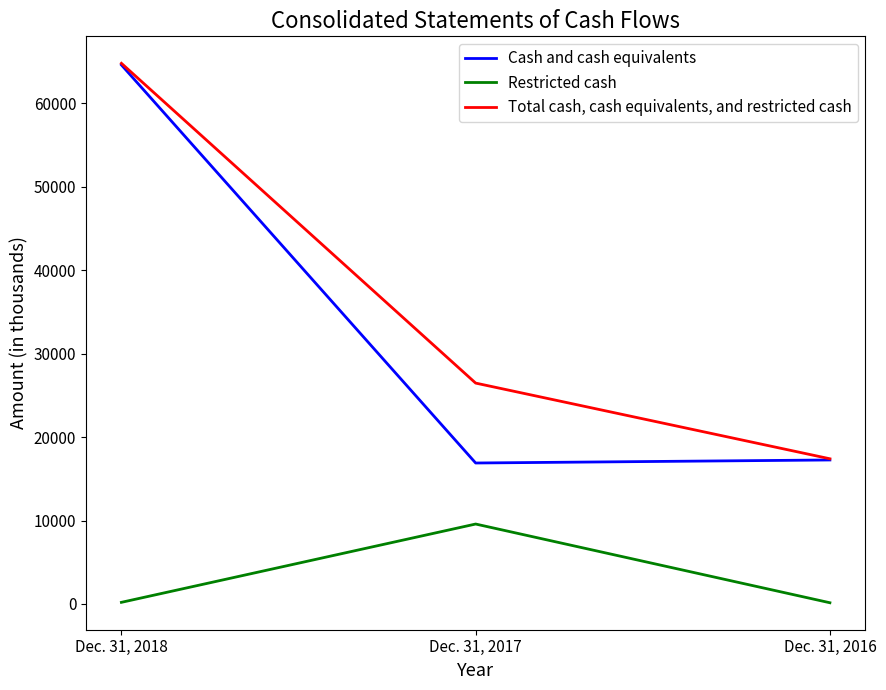

At which category does the chart reach its peak across all series?

Dec. 31, 2018